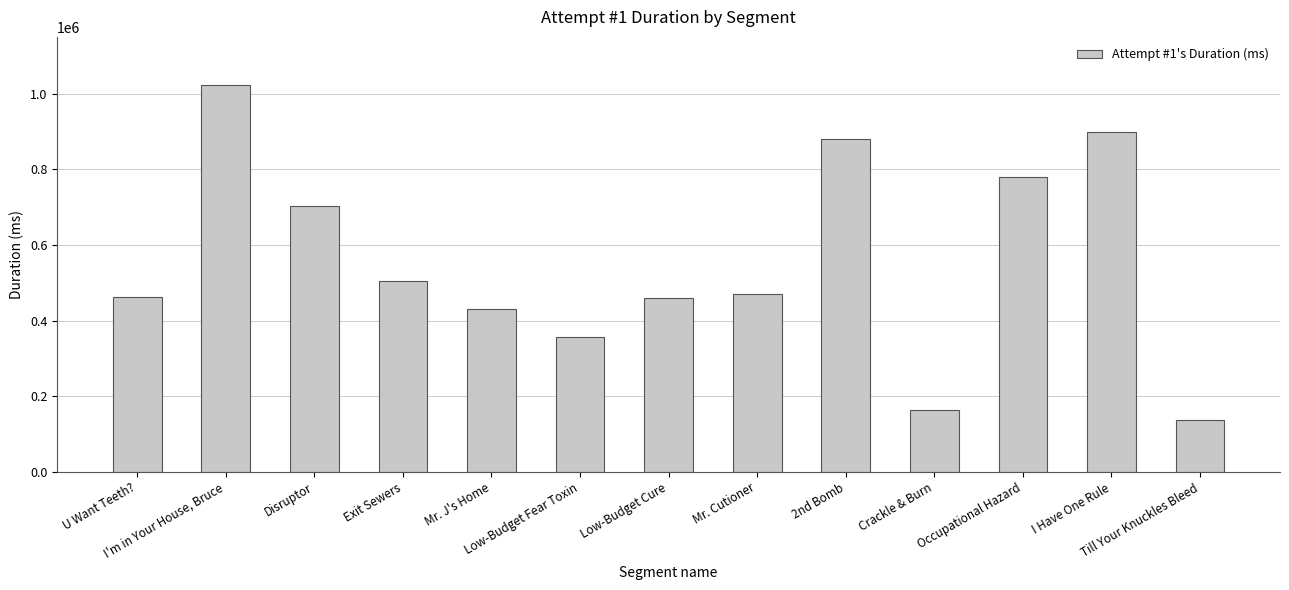

What is the maximum value shown in the chart?

1022098